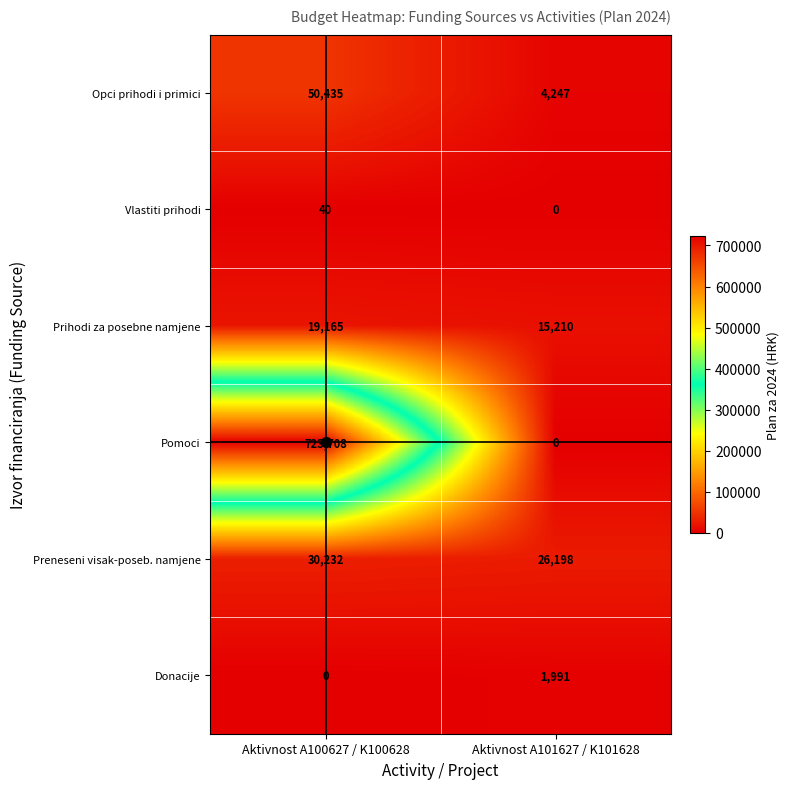

Rank the categories by Vlastiti prihodi value from lowest to highest.

Aktivnost A101627 / K101628, Aktivnost A100627 / K100628